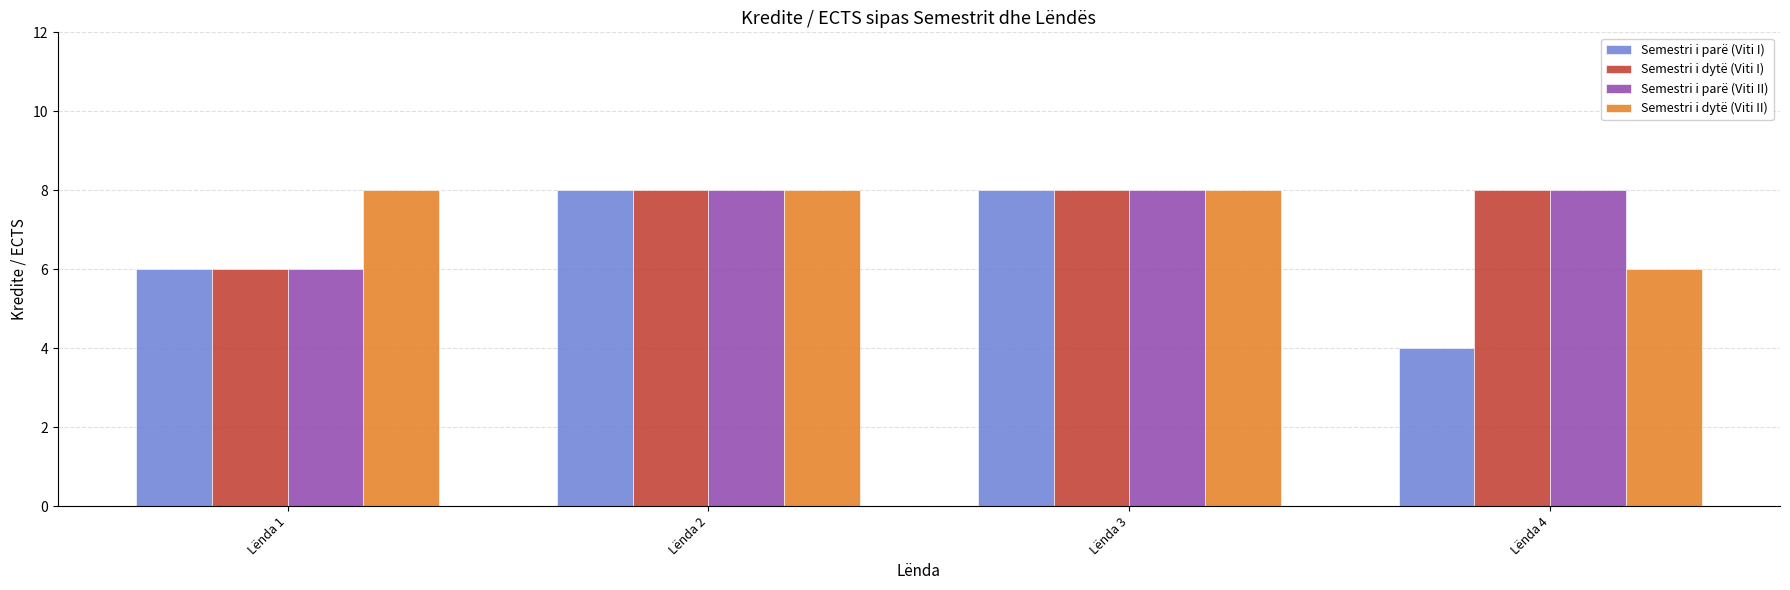

True or false: Semestri i parë (Viti I) has a value of 5 at Lënda 3.

False